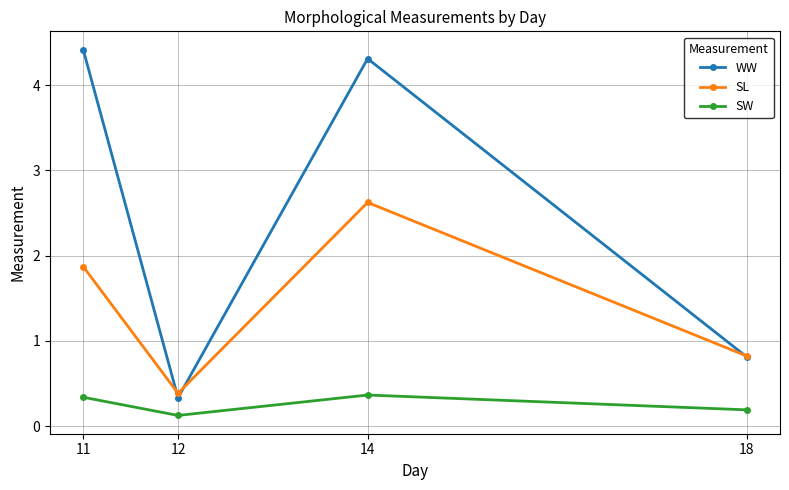

Reading left to right, what are all the values shown in this chart?

WW: 11=4.4	12=0.3	14=4.3	18=0.8
SL: 11=1.9	12=0.4	14=2.6	18=0.8
SW: 11=0.3	12=0.1	14=0.4	18=0.2